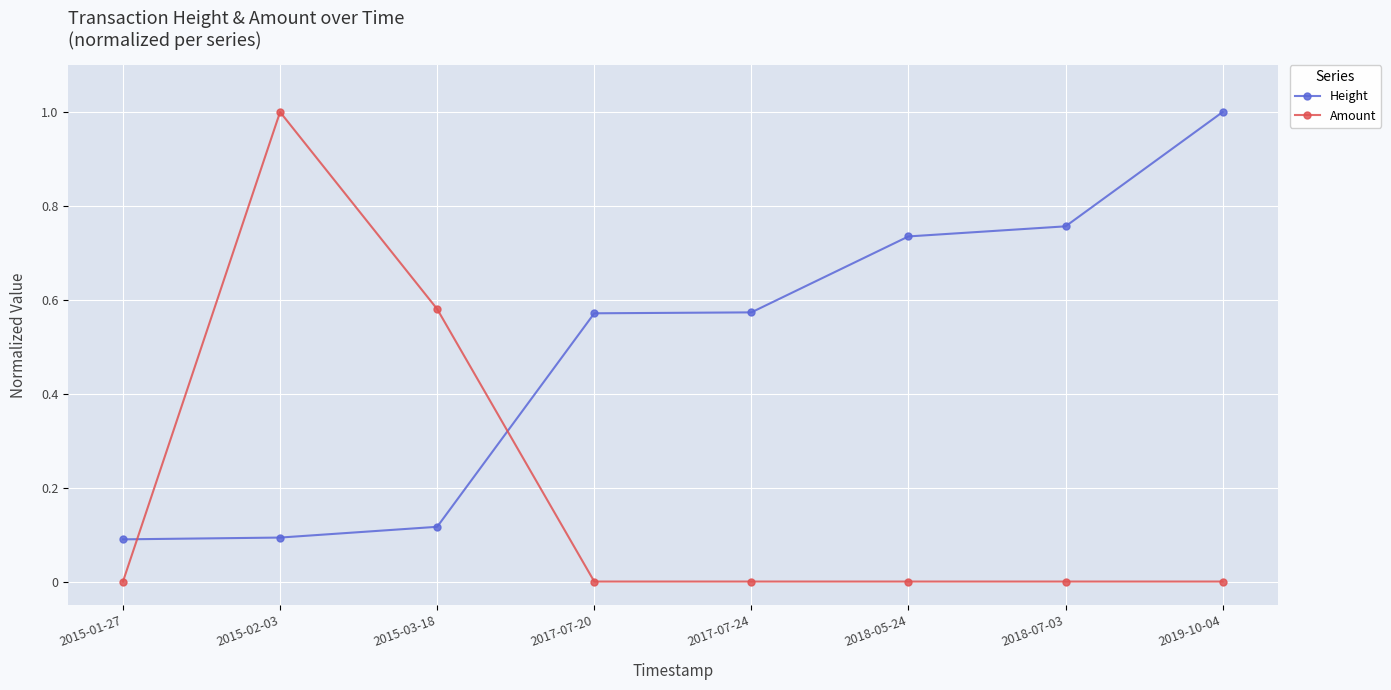

What position from the left is 2017-07-24?

5